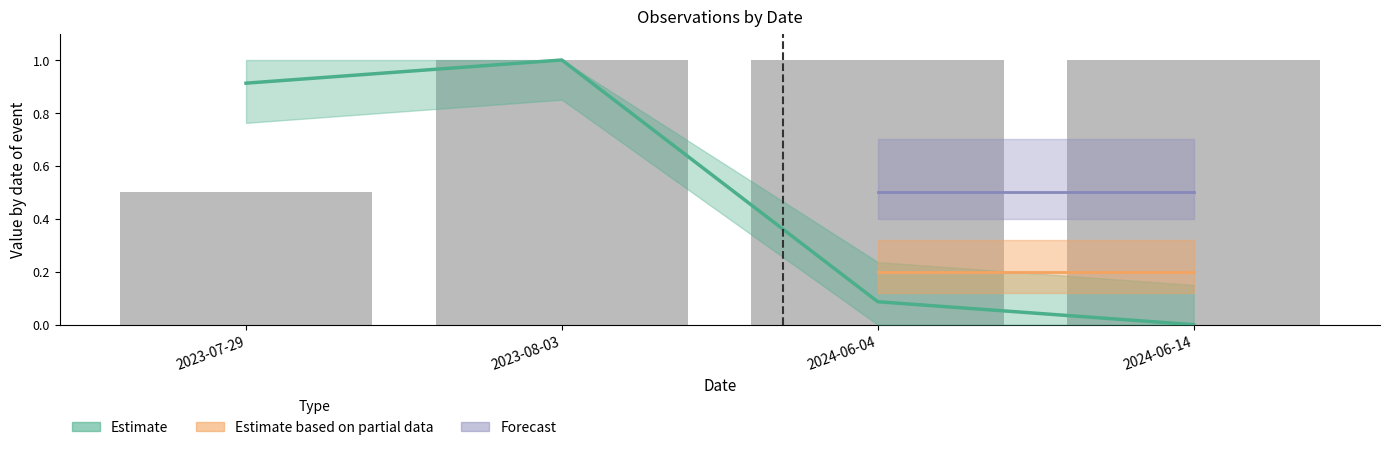

The chart shows a value of 0.2 at 2023-07-29. True or false?

False